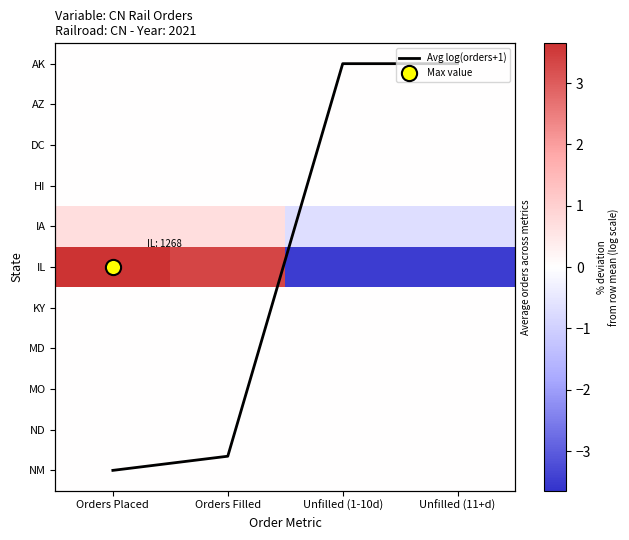

What is the average value of the Avg log(orders+1) series?

4.9